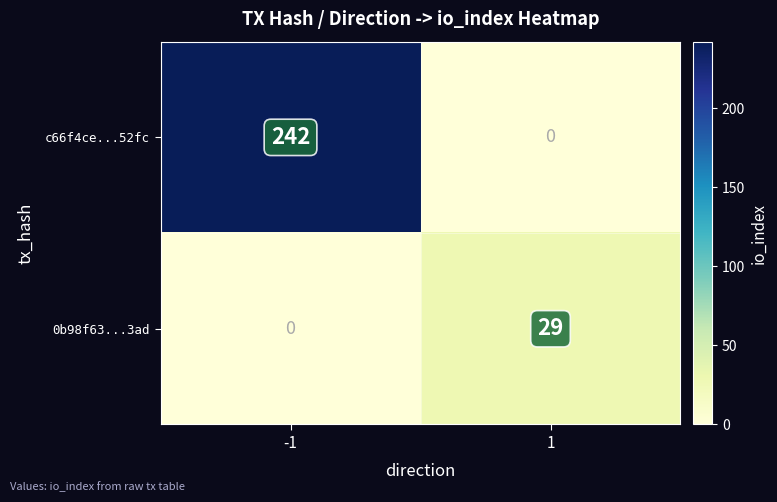

What is the difference between the c66f4ce...52fc values at 1 and -1?

242